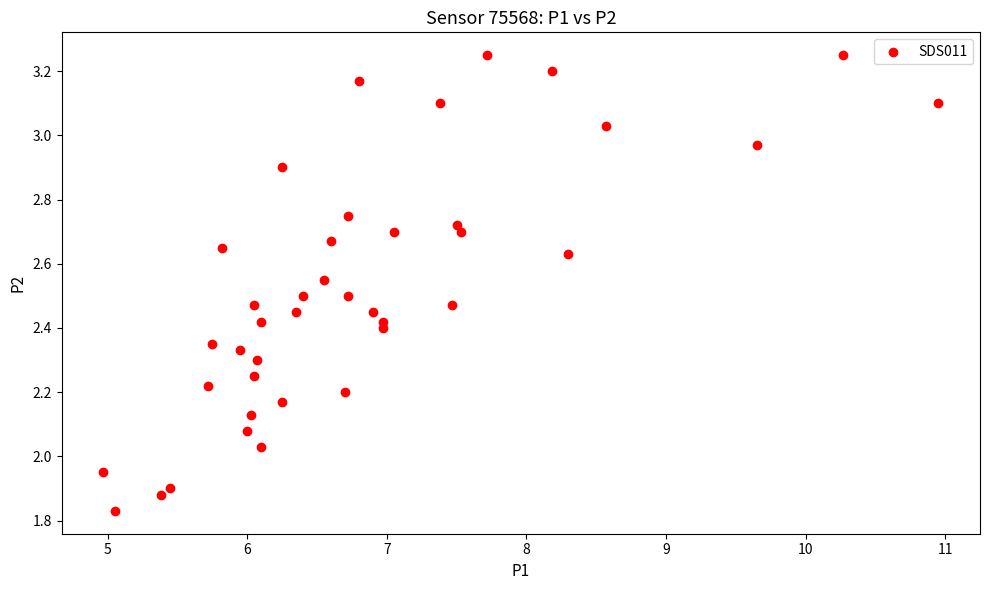

What is the range of X values (max minus min)?

6.0